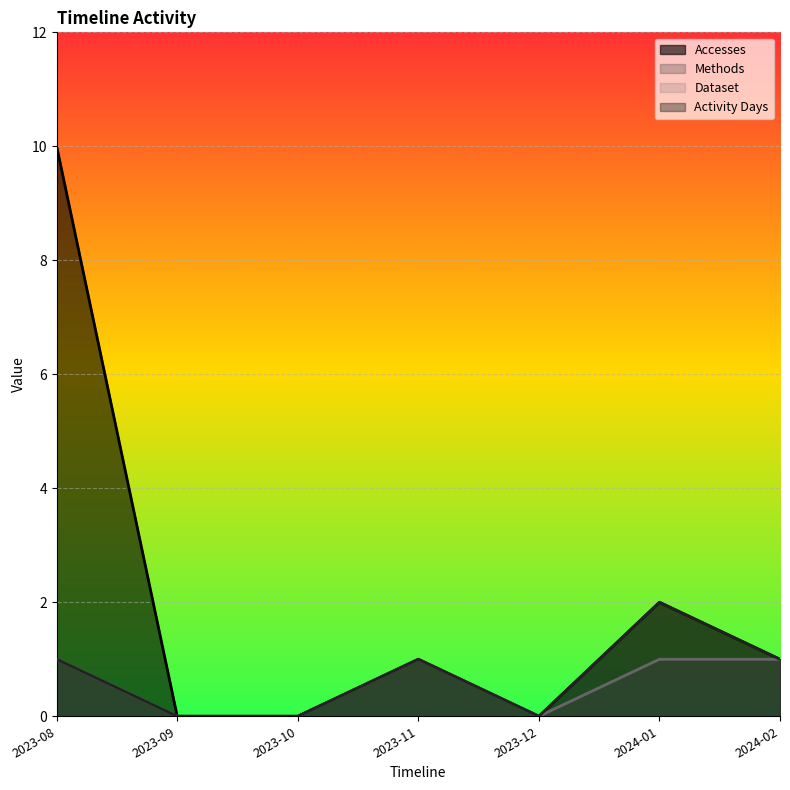

True or false: Accesses and Dataset cross at least once.

False